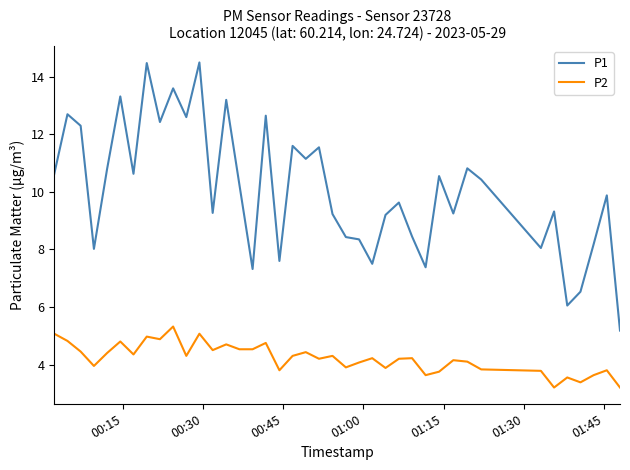

List the series in order of their overall mean, highest first.

P1, P2